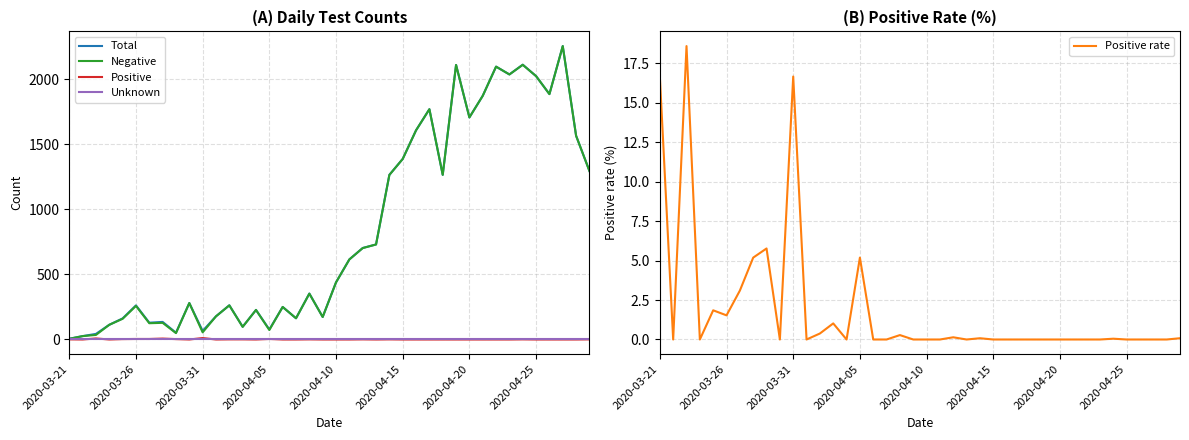

In Positive, how many points are lower than both neighbors (excluding endpoints)?

6